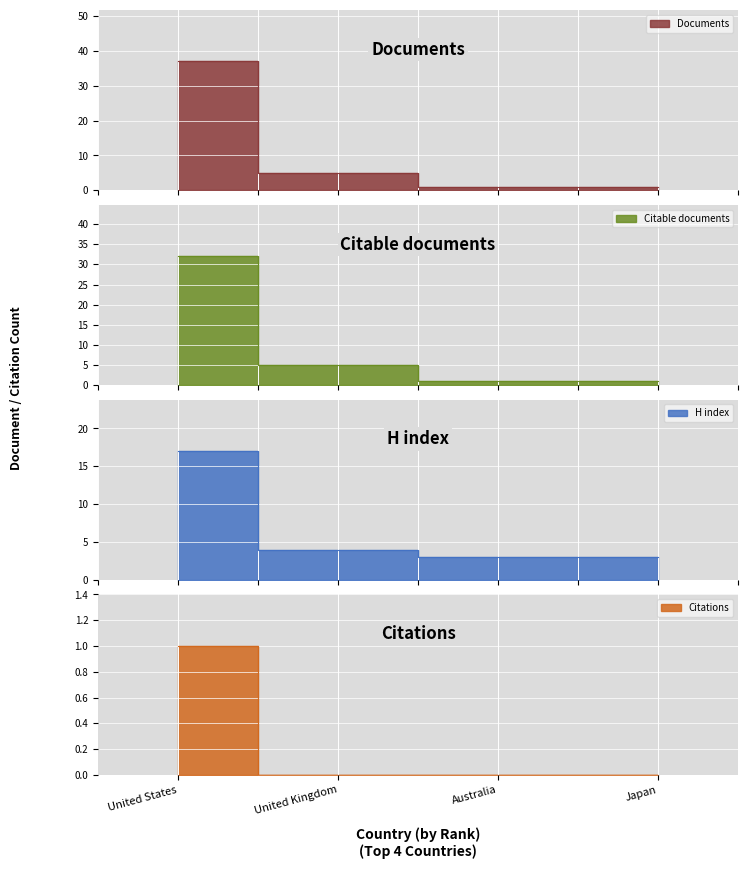

True or false: Citable documents and Documents intersect in this chart.

False